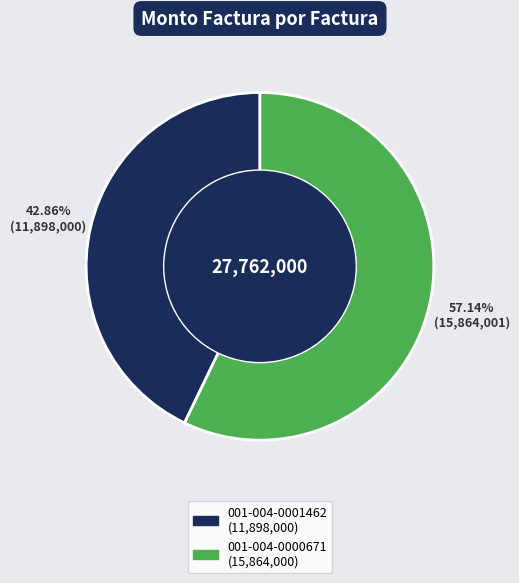

Rank the categories by value from lowest to highest.

001-004-0001462, 001-004-0000671